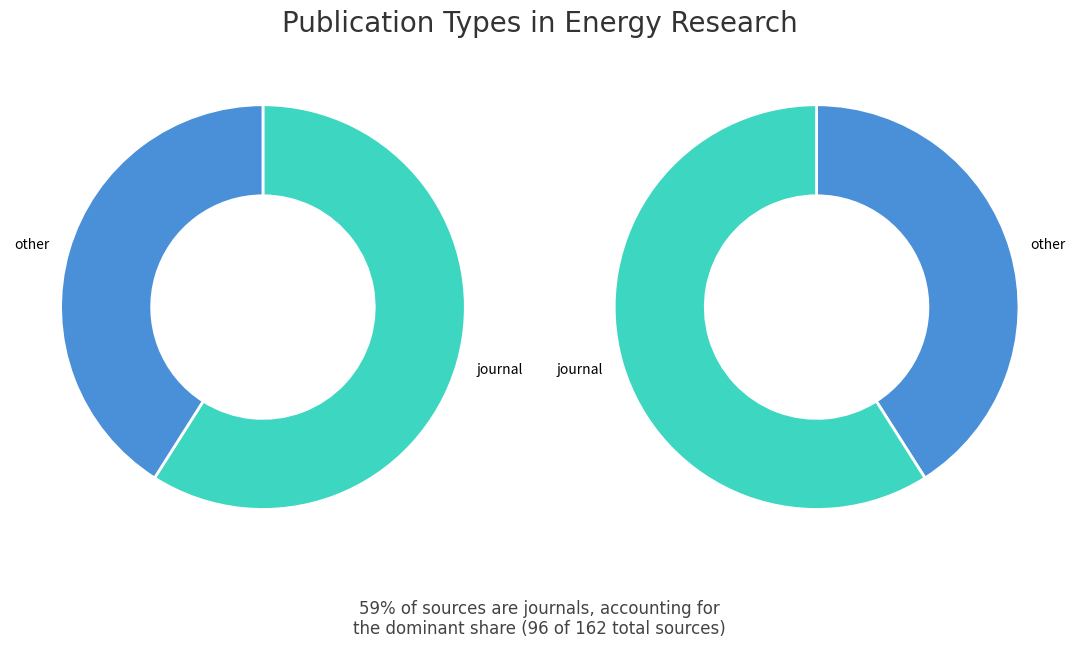

Does any single category account for the majority?

Yes